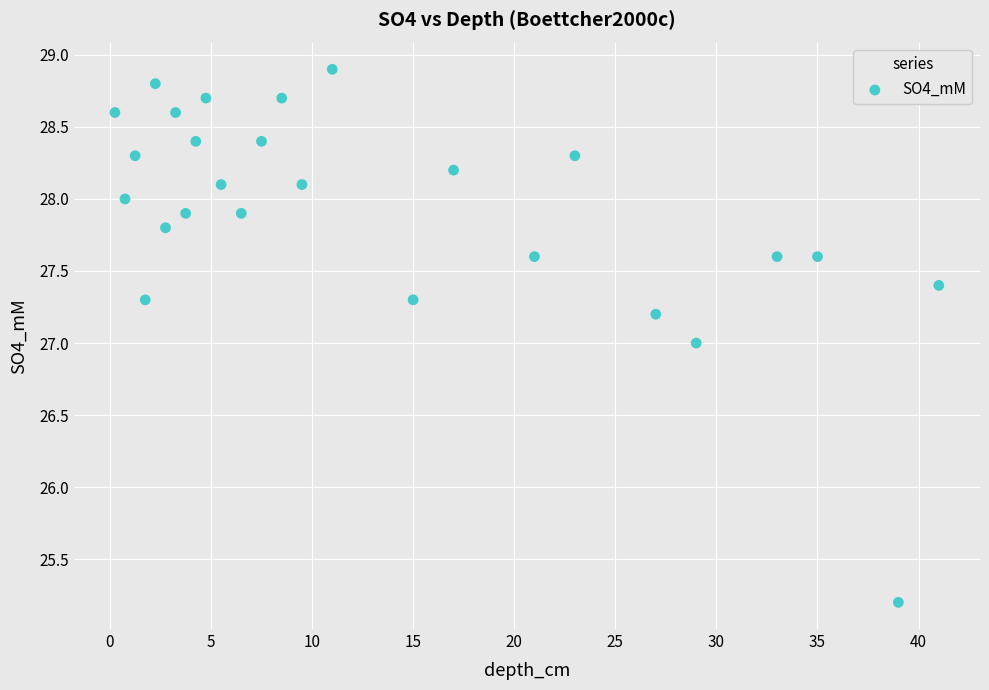

What is the range of Y values (max minus min)?

3.7